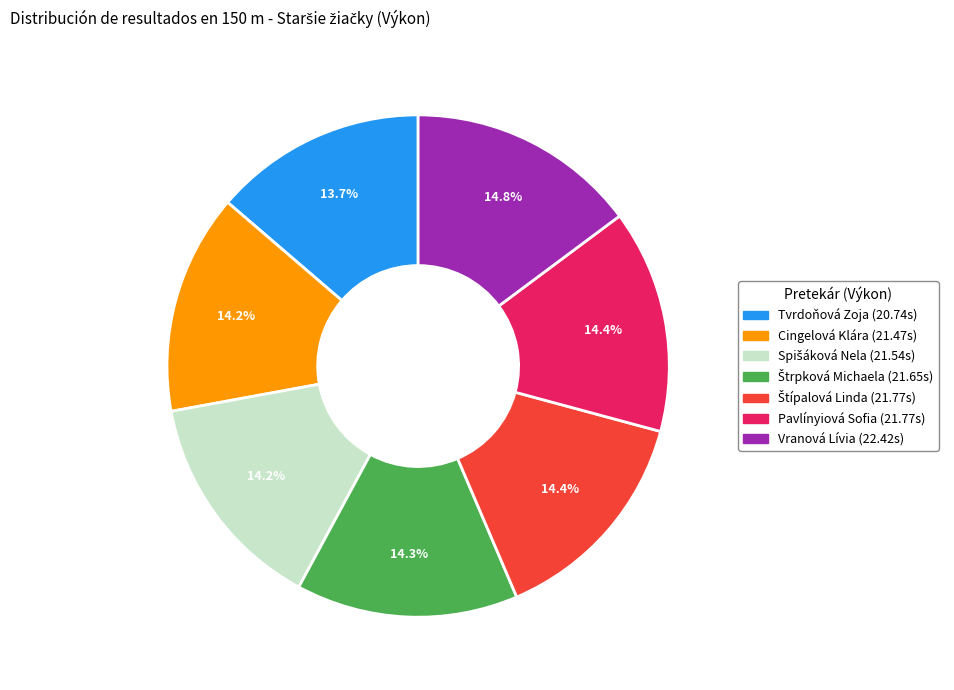

What percentage is NOT represented by Cingelová Klára?

85.8%